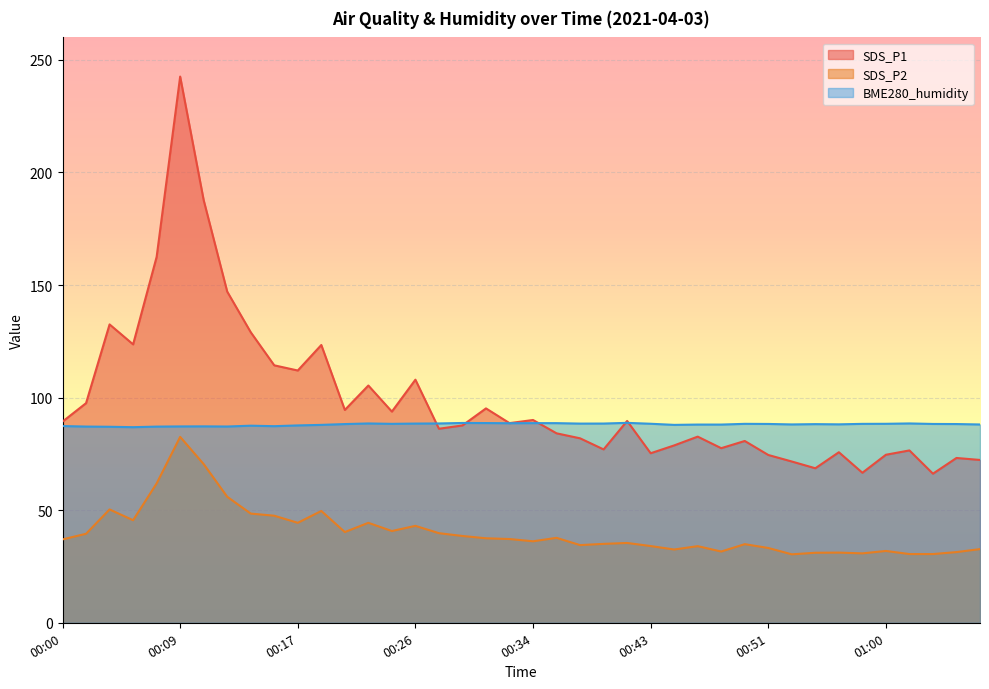

True or false: BME280_humidity and SDS_P2 cross at least once.

False